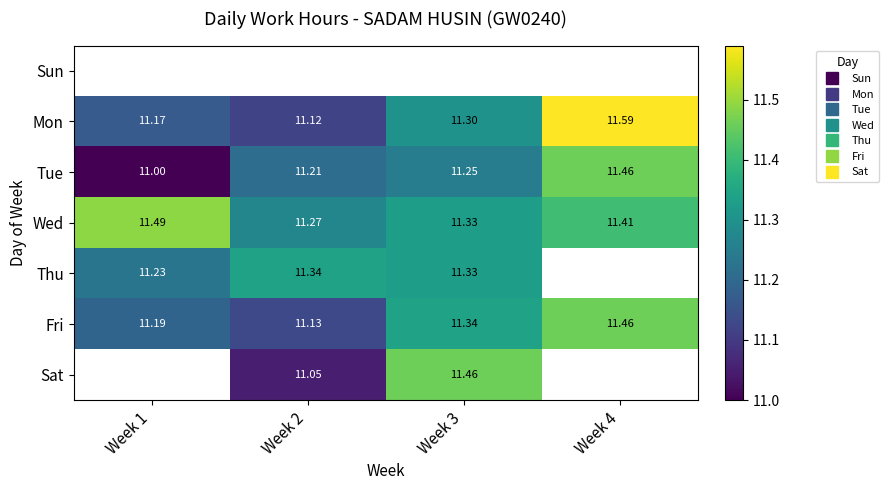

The value of Wed at Week 2 is 11.3. True or false?

True